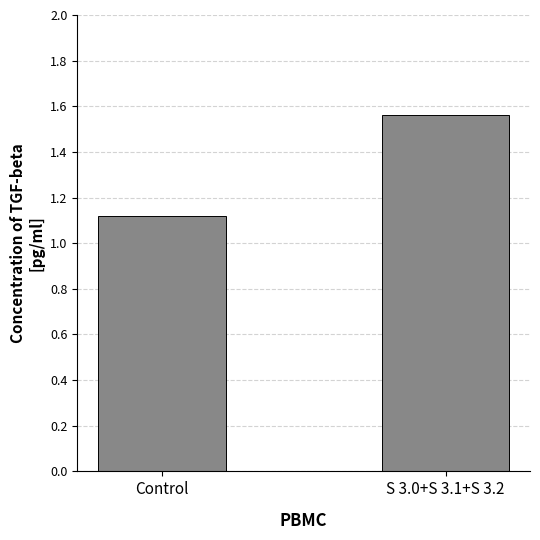

Does the chart contain any negative values?

No